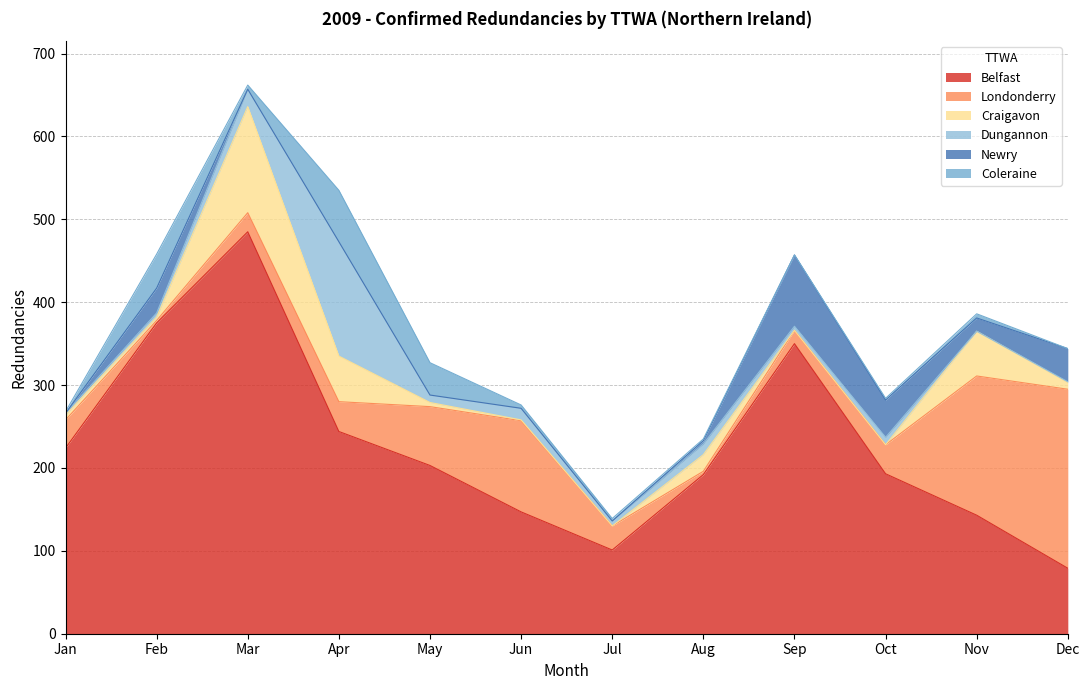

Does the chart display data point markers on the line(s)?

No